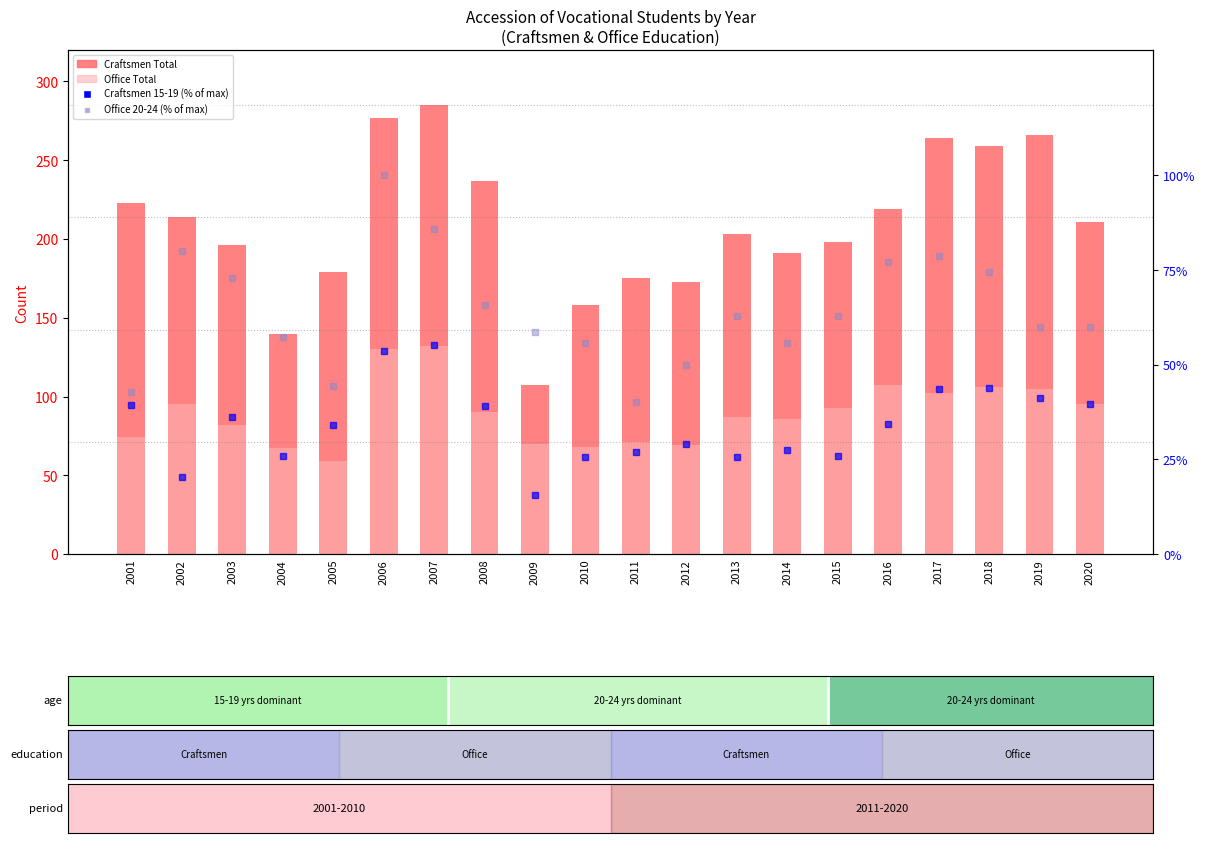

Reading left to right, list all the values displayed in this chart.

Craftsmen Total: 2001=223.0	2002=214.0	2003=196.0	2004=140.0	2005=179.0	2006=277.0	2007=285.0	2008=237.0	2009=107.0	2010=158.0	2011=175.0	2012=173.0	2013=203.0	2014=191.0	2015=198.0	2016=219.0	2017=264.0	2018=259.0	2019=266.0	2020=211.0
Office Total: 2001=74.0	2002=95.0	2003=82.0	2004=67.0	2005=59.0	2006=130.0	2007=132.0	2008=90.0	2009=70.0	2010=68.0	2011=71.0	2012=69.0	2013=87.0	2014=86.0	2015=93.0	2016=107.0	2017=102.0	2018=106.0	2019=105.0	2020=95.0
Craftsmen 15-19 (% of max): 2001=39.3	2002=20.4	2003=36.1	2004=26.0	2005=34.0	2006=53.7	2007=55.1	2008=38.9	2009=15.4	2010=25.6	2011=27.0	2012=29.1	2013=25.6	2014=27.4	2015=26.0	2016=34.4	2017=43.5	2018=43.9	2019=41.1	2020=39.6
Office 20-24 (% of max): 2001=42.9	2002=80.0	2003=72.9	2004=57.1	2005=44.3	2006=100.0	2007=85.7	2008=65.7	2009=58.6	2010=55.7	2011=40.0	2012=50.0	2013=62.9	2014=55.7	2015=62.9	2016=77.1	2017=78.6	2018=74.3	2019=60.0	2020=60.0